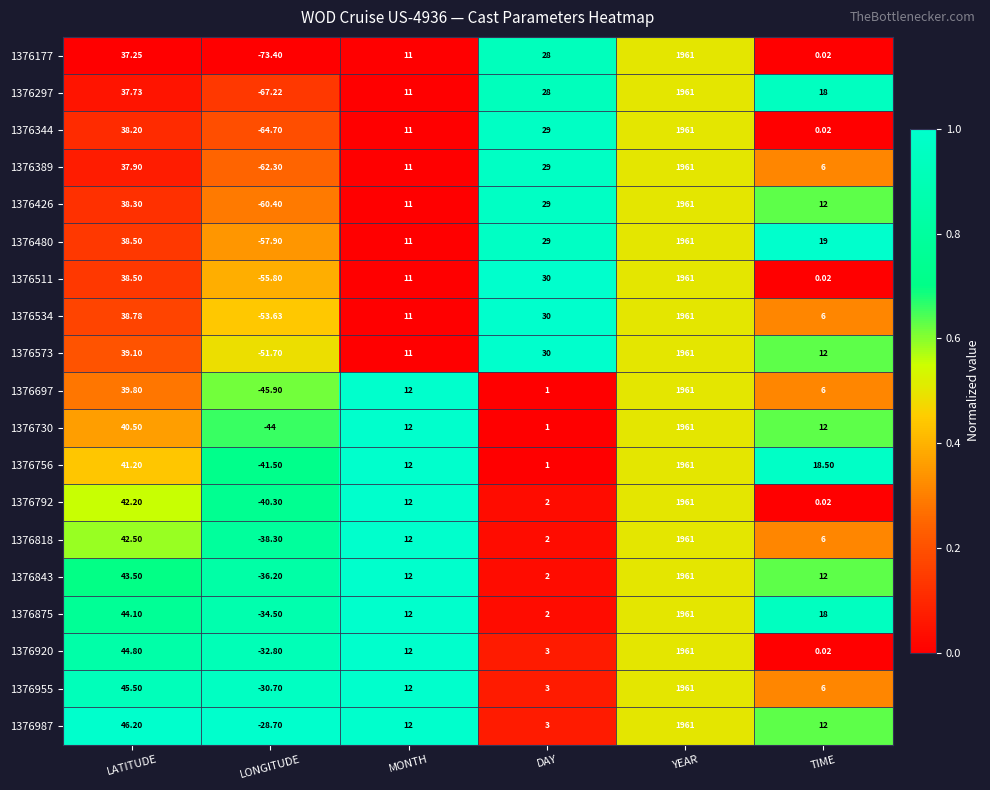

At which label does 1376511 reach its peak?

YEAR